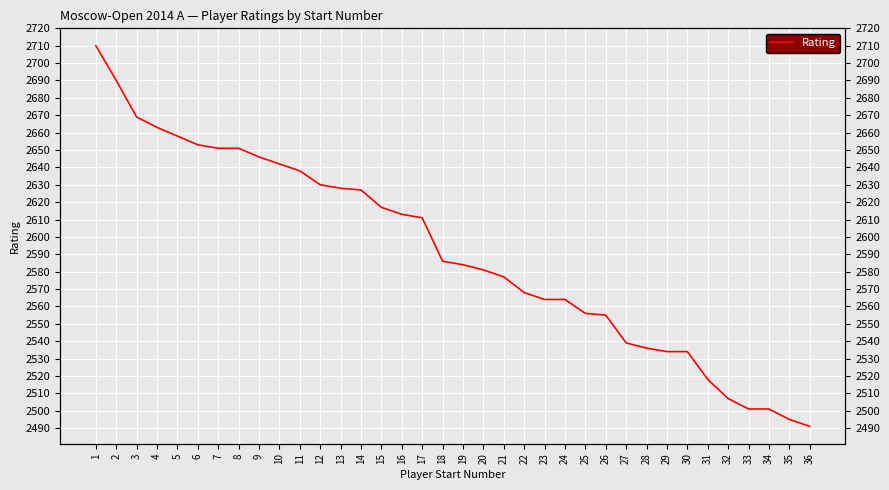

What is the smallest value displayed?

2491